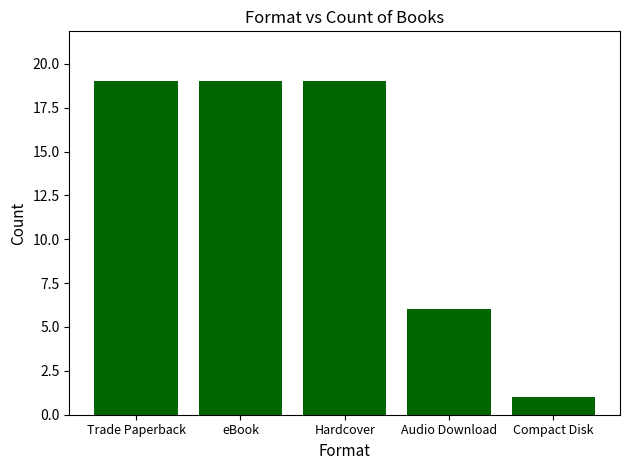

Does the chart contain any negative values?

No